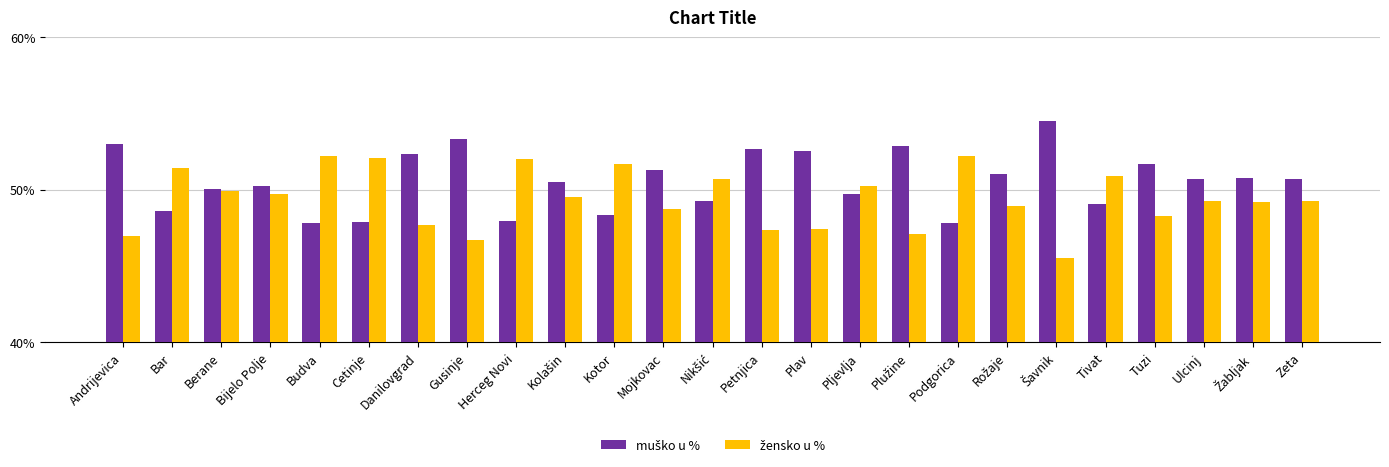

What is the greatest value displayed?

54.5